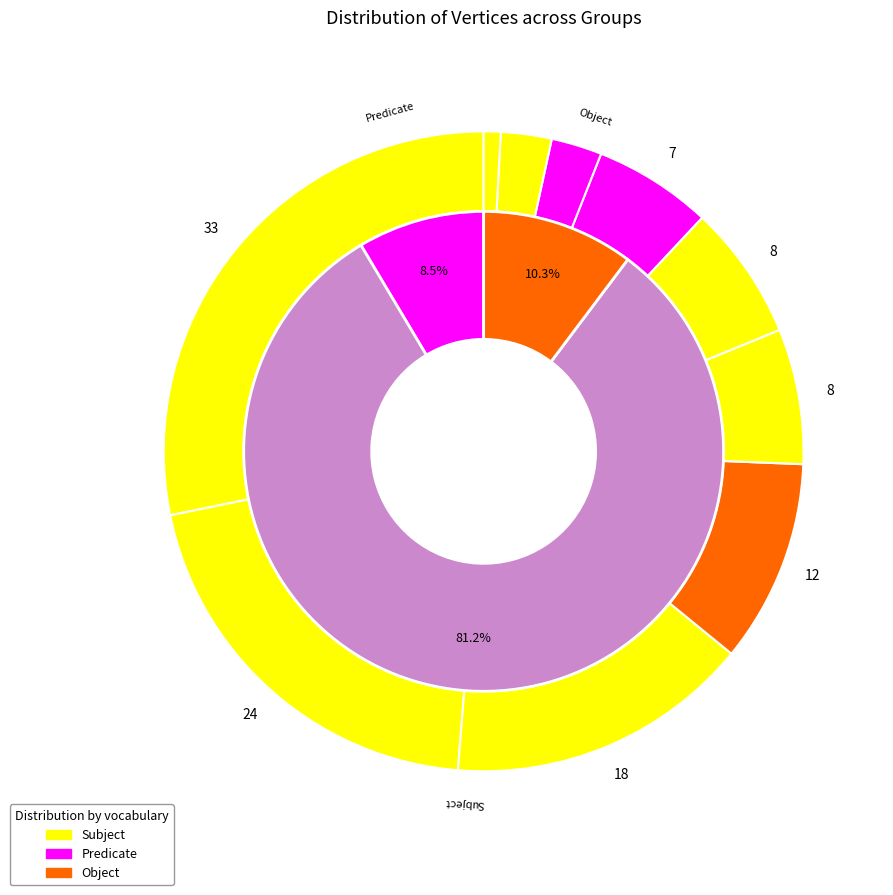

Approximately how many times larger is the value at G4 compared to G5?

1.5